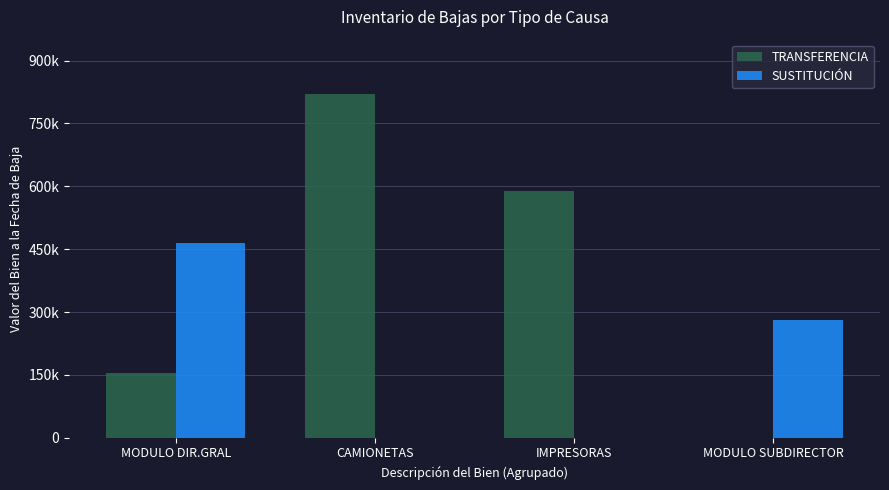

What is the sum of all TRANSFERENCIA values?

1564486